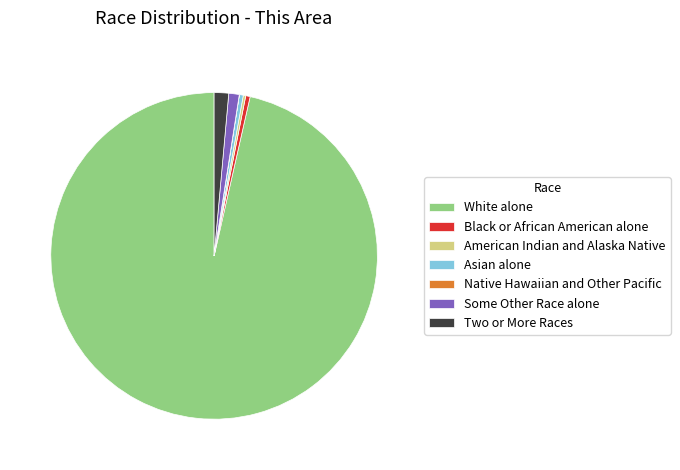

Which category accounts for the majority?

White alone